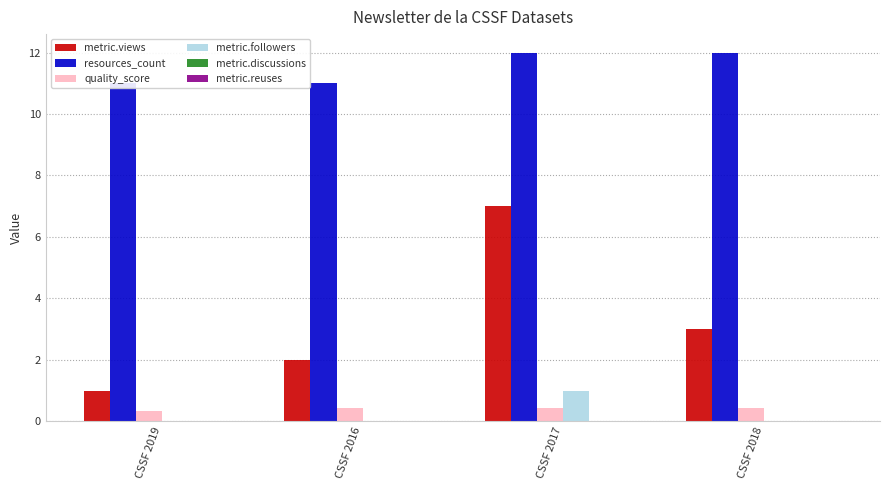

The metric.views series shows 2.2 at CSSF 2017. True or false?

False